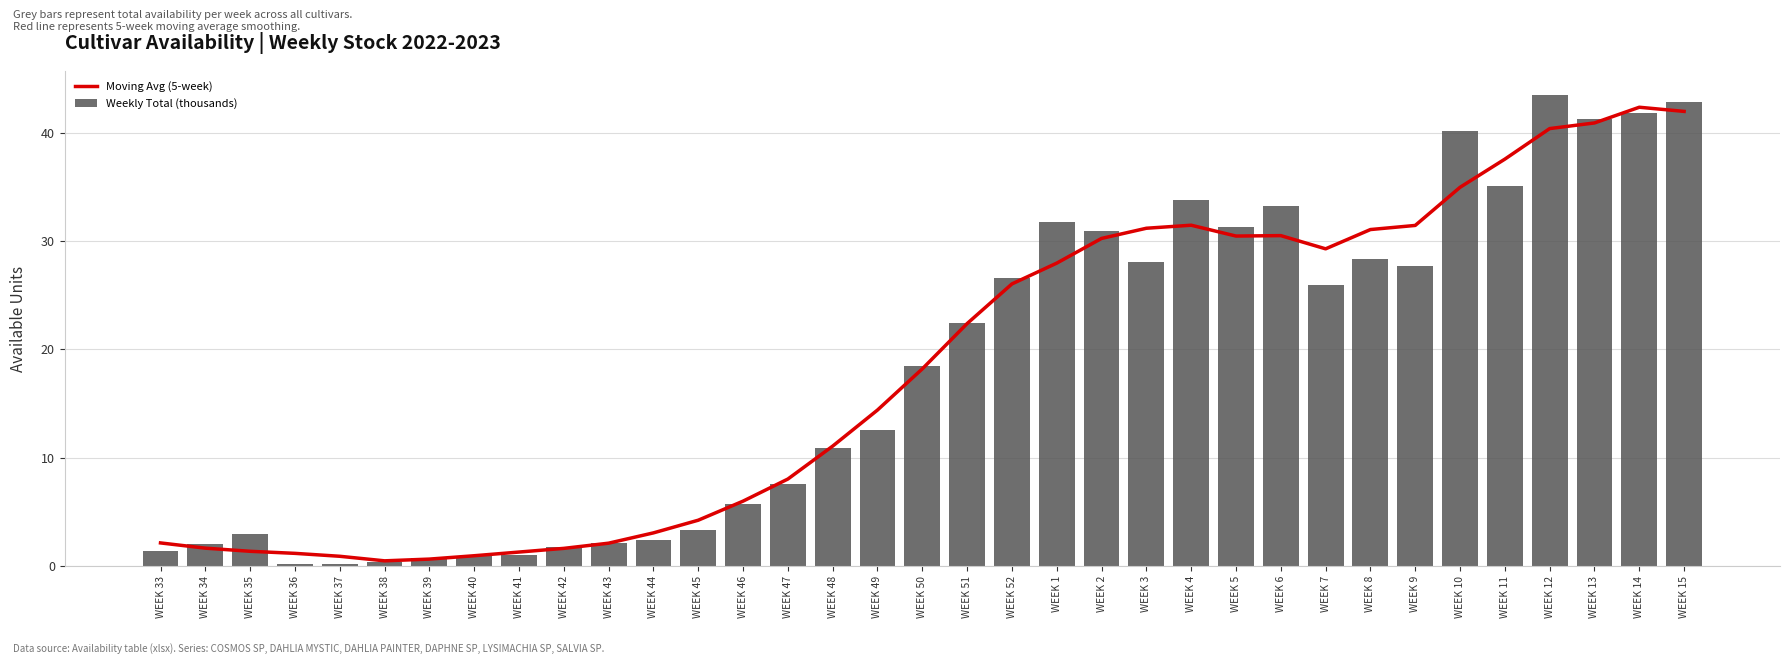

What is the average value of the Weekly Total (thousands) series?

18.3